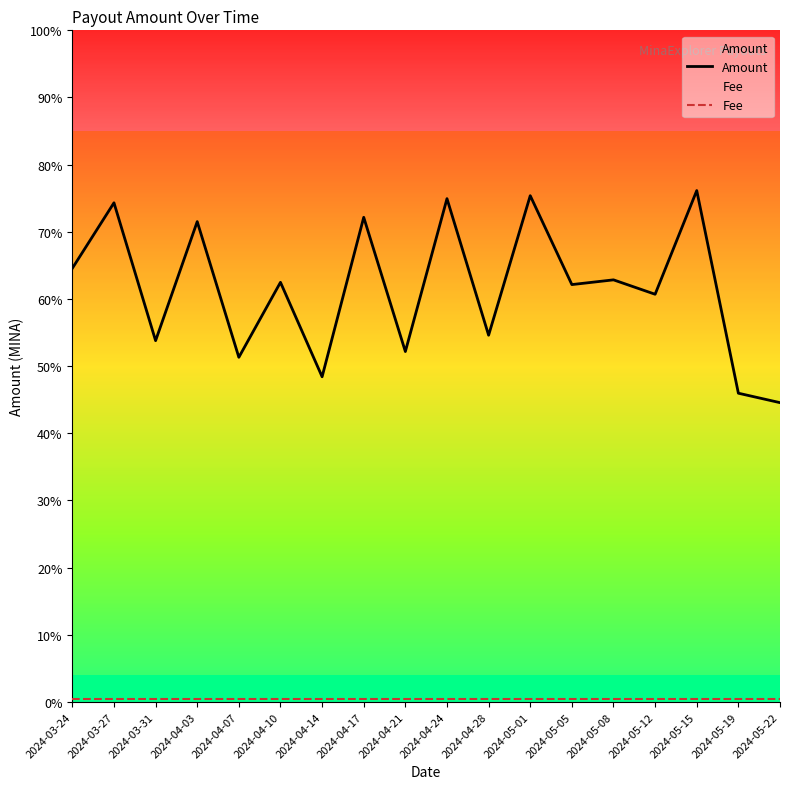

True or false: Fee has a value of 0.0 at 2024-04-10.

True